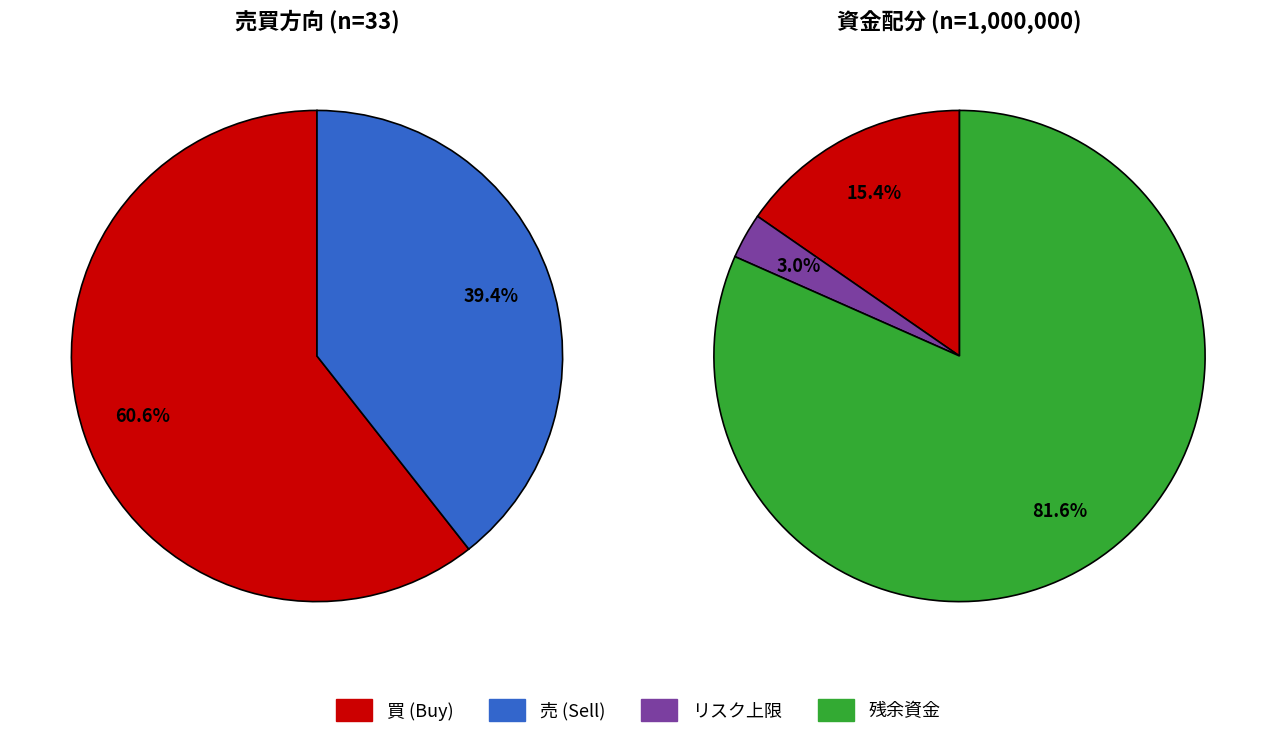

To the nearest percent, what is the combined percentage of 売 and 買?

100%